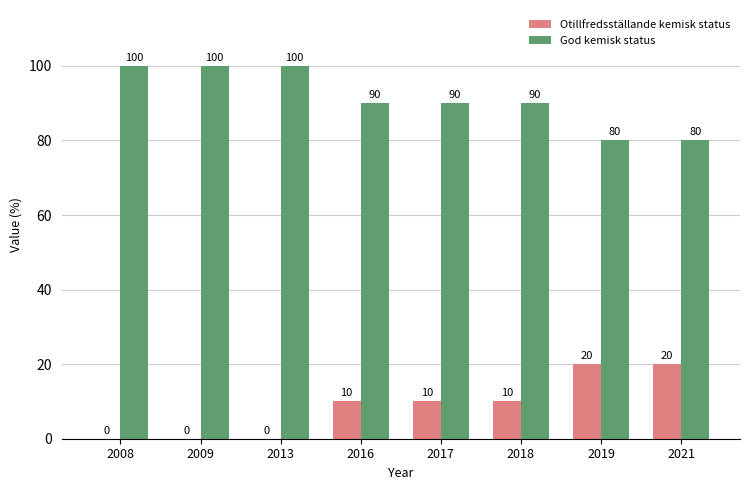

The value of Otillfredsställande kemisk status at 2008 is 0. True or false?

True